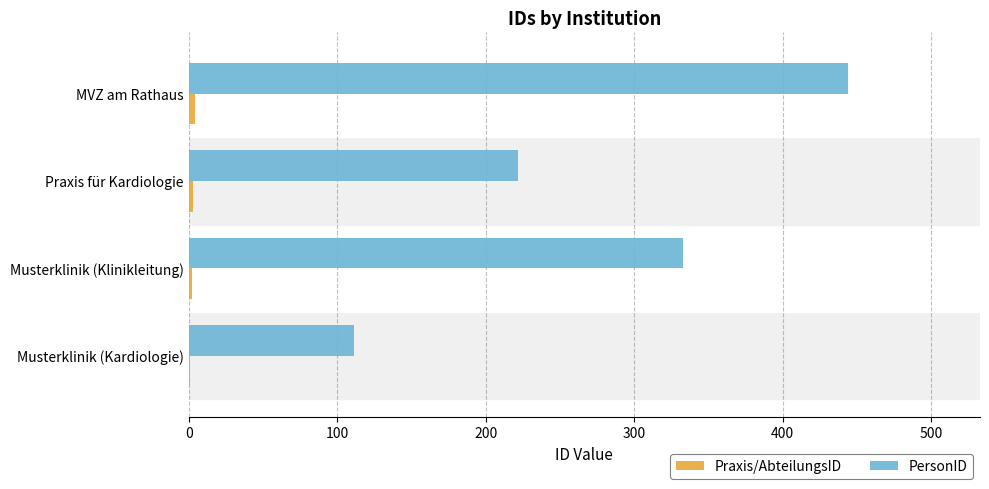

The value of PersonID at Praxis für Kardiologie is 114. True or false?

False